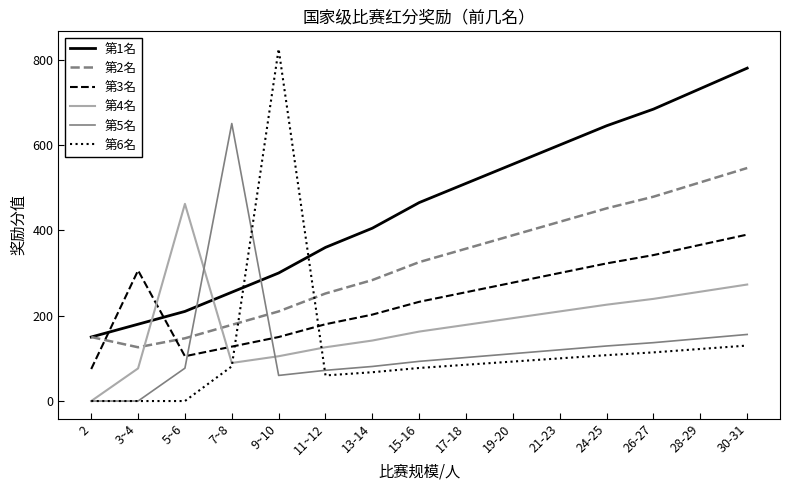

How many values in the 第6名 series are below 85?

7